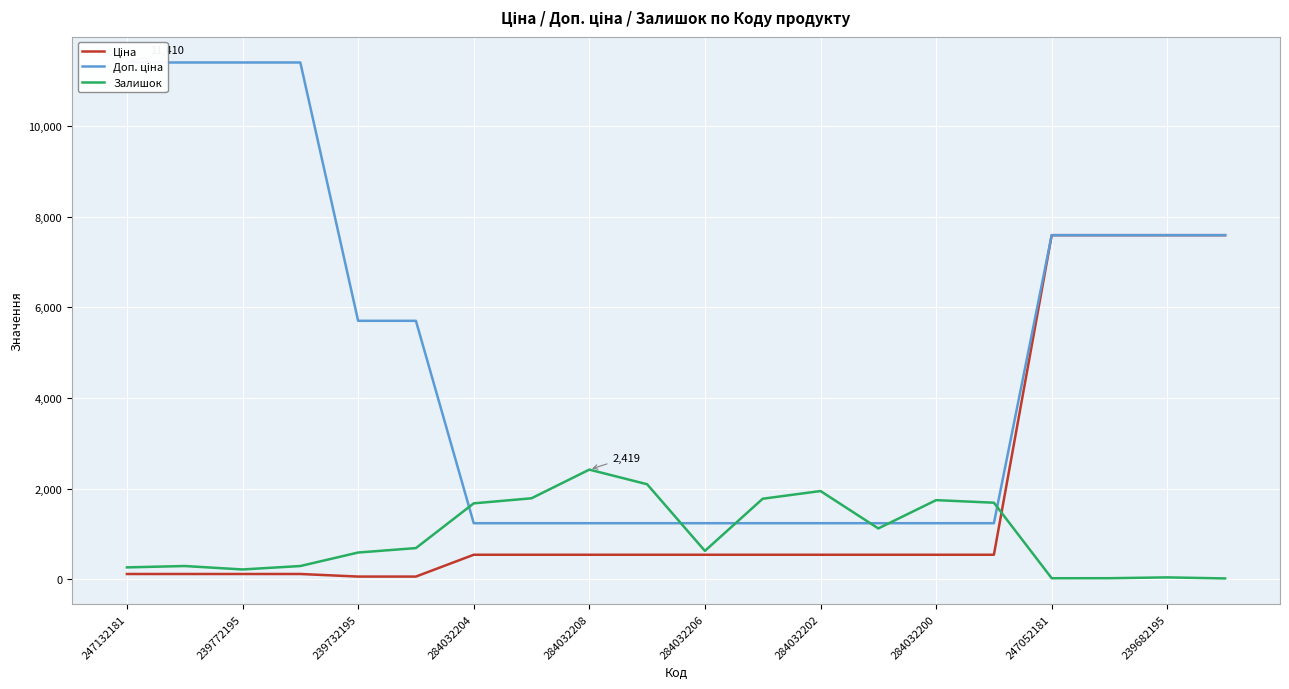

What is the highest value of the Залишок series?

2419.0